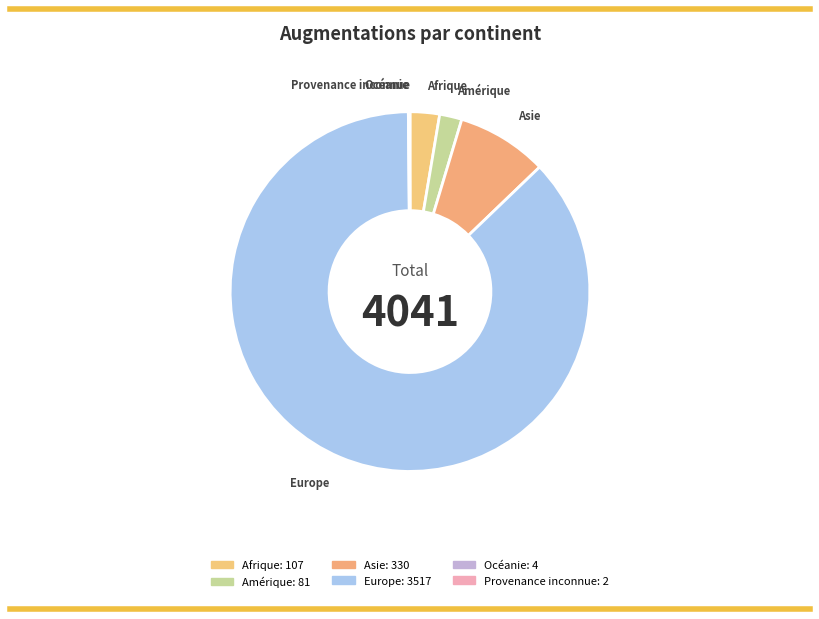

The Afrique slice represents 3% of the pie. True or false?

True